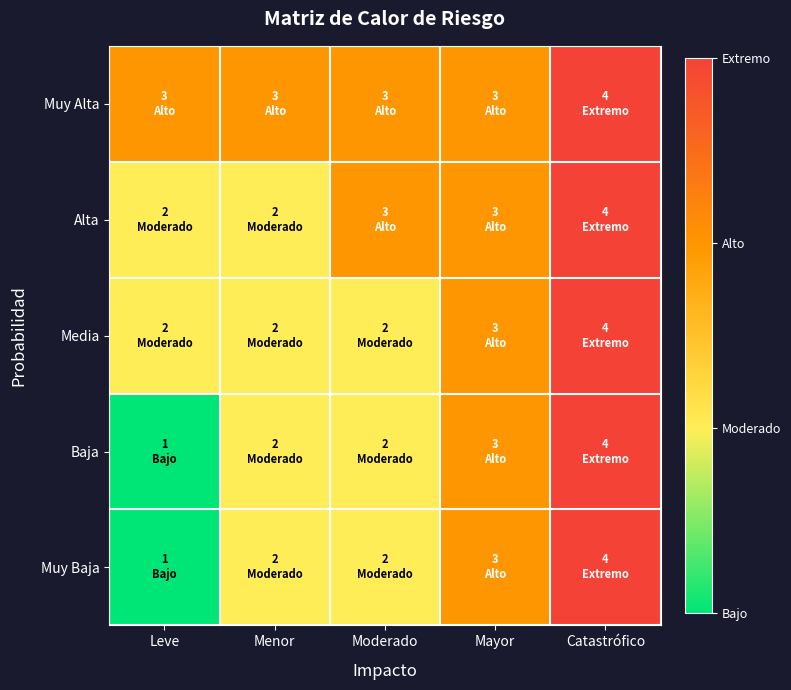

Reading left to right, what are all the values shown in this chart?

Muy Baja: Leve=1	Menor=2	Moderado=2	Mayor=3	Catastrófico=4
Baja: Leve=1	Menor=2	Moderado=2	Mayor=3	Catastrófico=4
Media: Leve=2	Menor=2	Moderado=2	Mayor=3	Catastrófico=4
Alta: Leve=2	Menor=2	Moderado=3	Mayor=3	Catastrófico=4
Muy Alta: Leve=3	Menor=3	Moderado=3	Mayor=3	Catastrófico=4